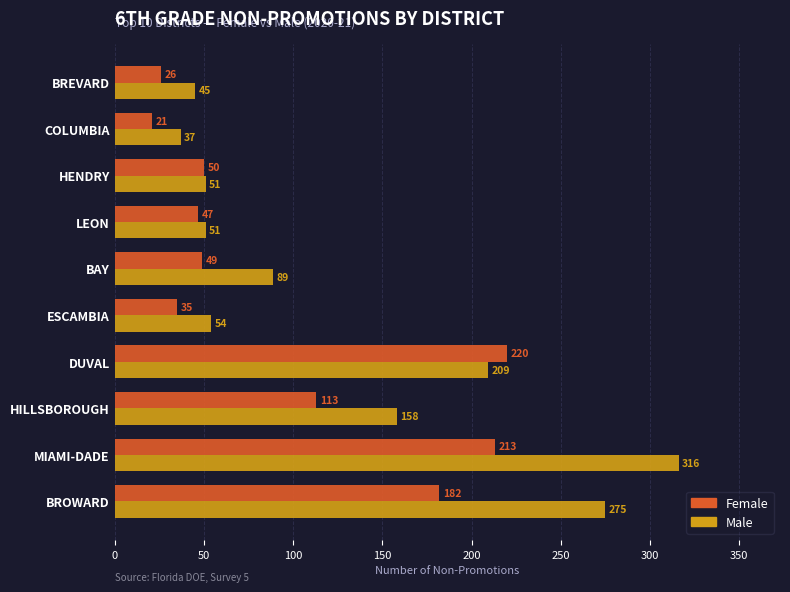

Count the number of data series in this chart.

2